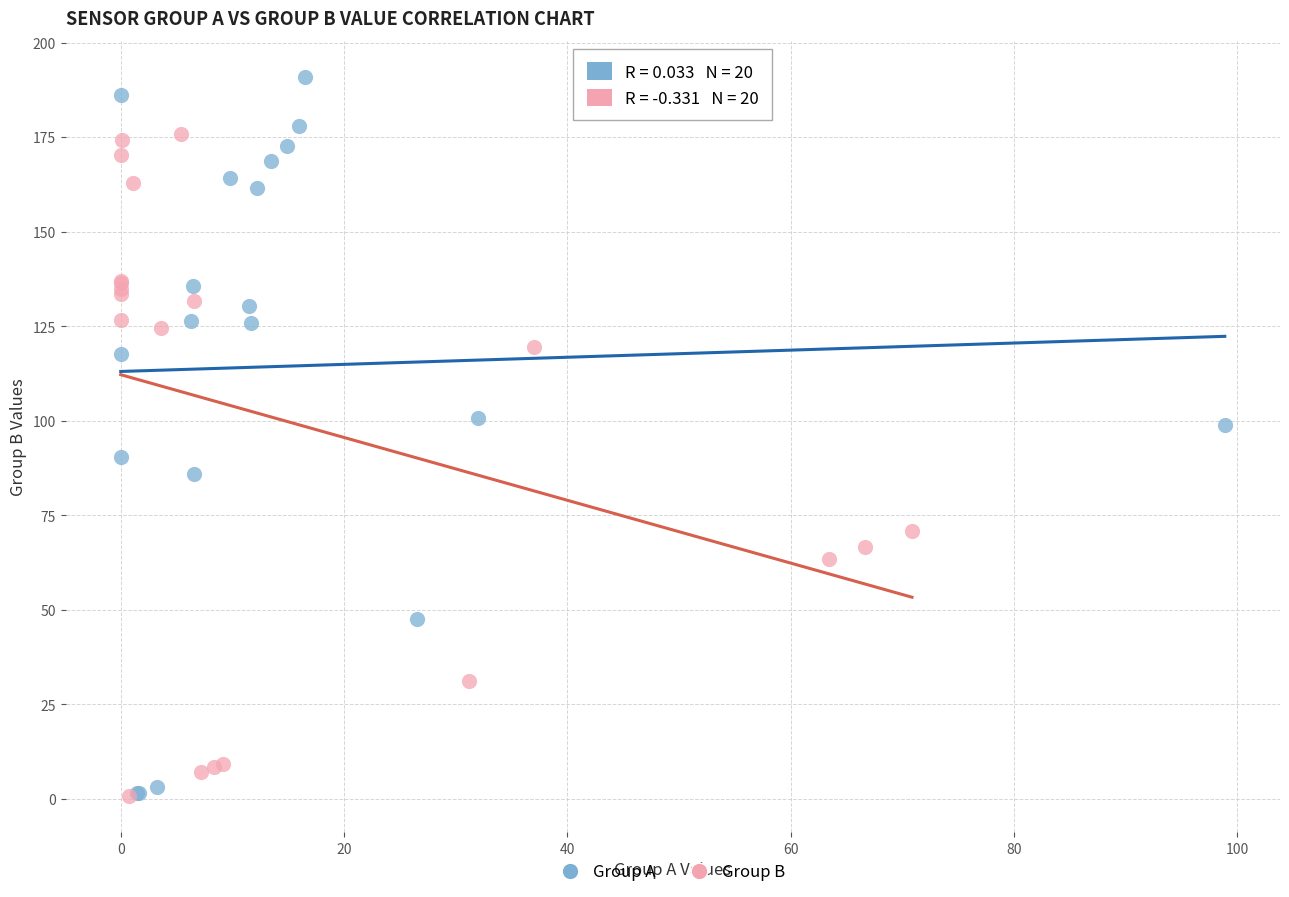

Which series has the widest spread of Y values?

Group A